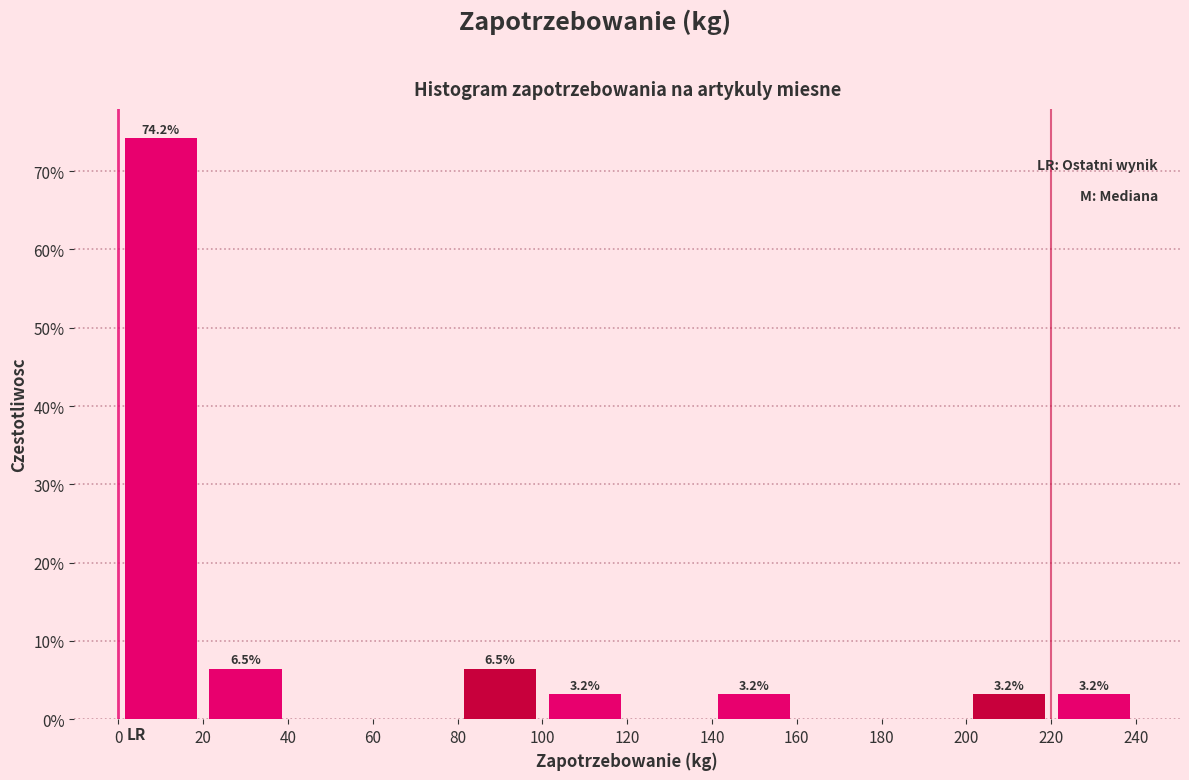

Which range on the x-axis has the tallest bar?

0 to 20